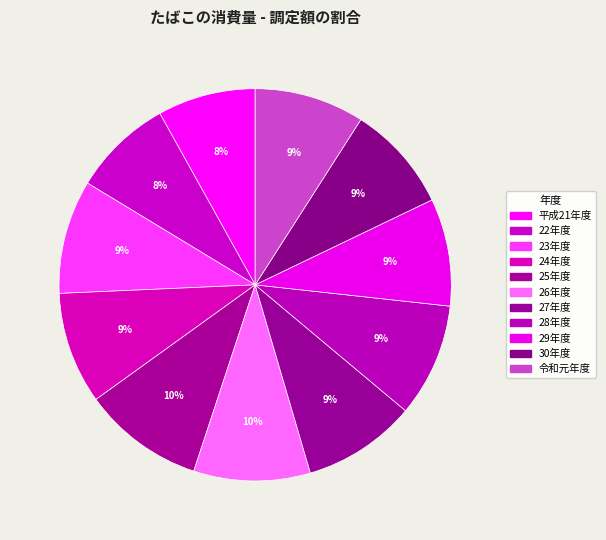

Which slice is the smallest?

平成21年度